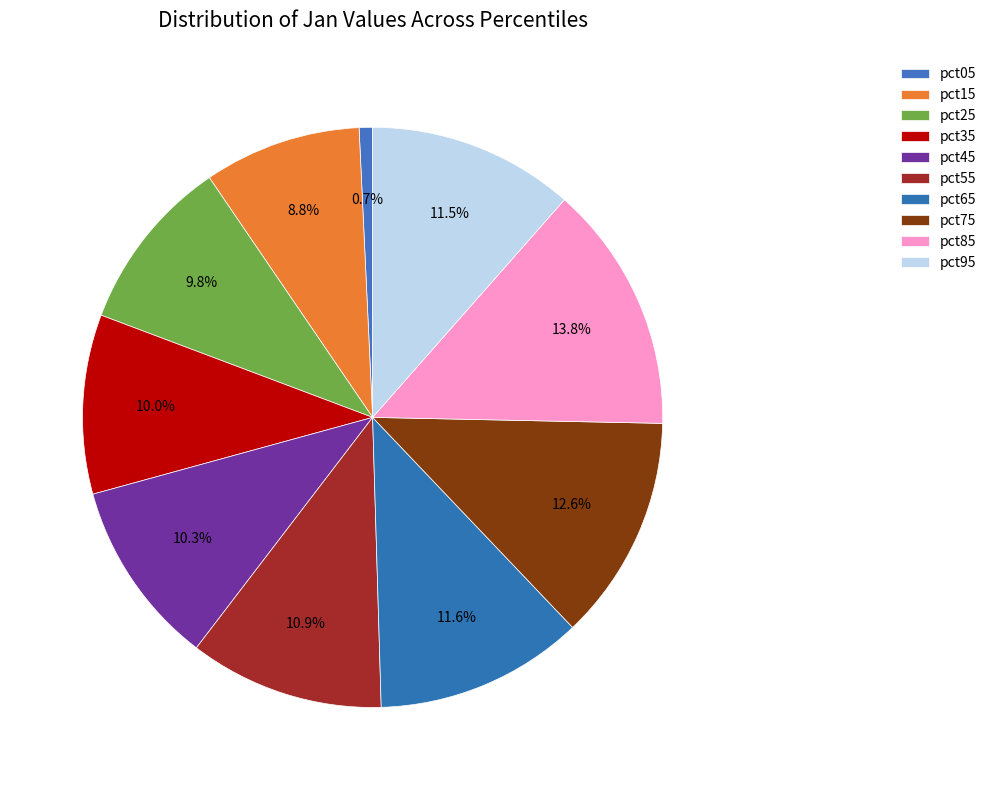

What is the largest slice in the pie chart?

pct85